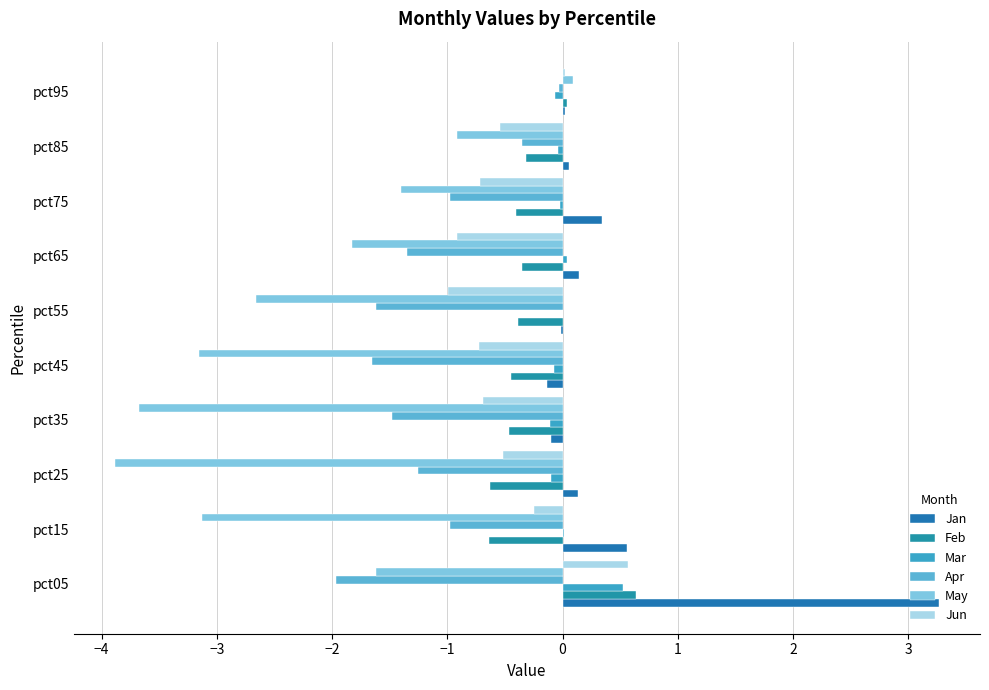

Count the number of categories in the chart.

10